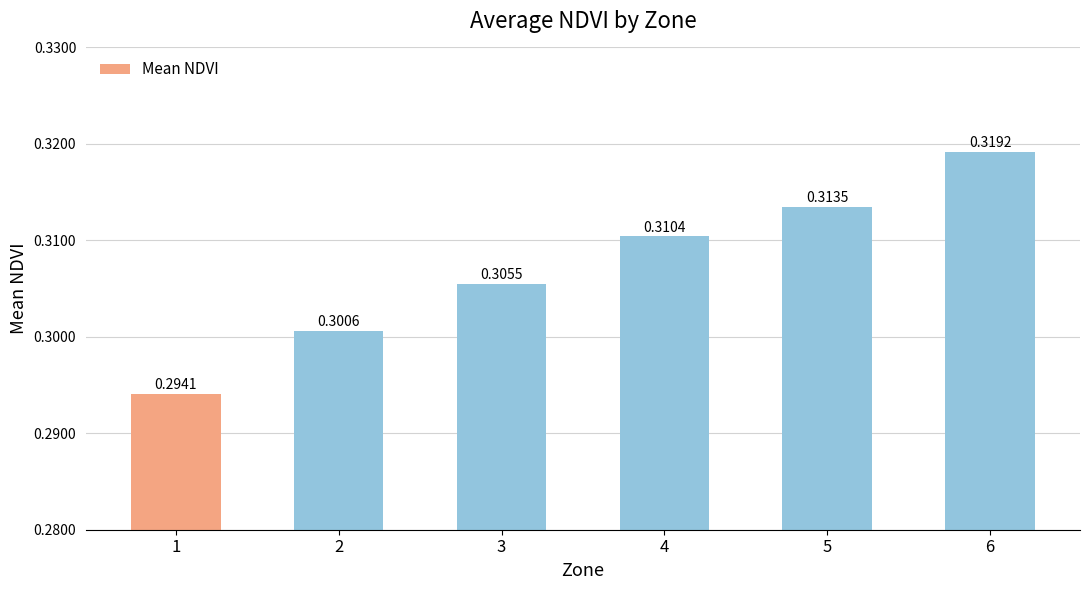

List the labels in order of value, smallest first.

1, 2, 3, 4, 5, 6